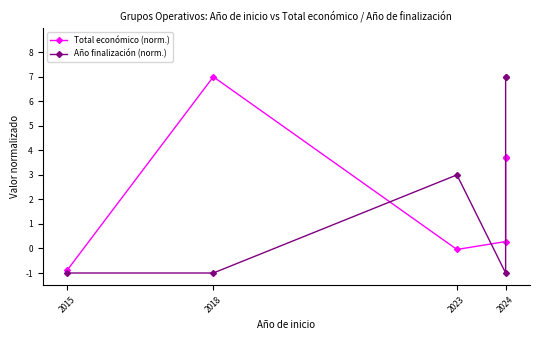

What are all the series names shown in the legend?

Total económico (norm.), Año finalización (norm.)